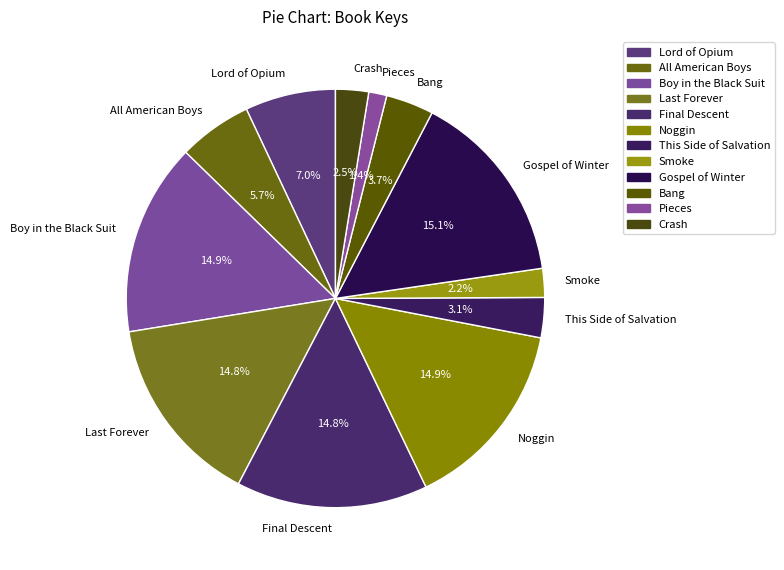

To the nearest percent, what is the combined percentage of Pieces and Boy in the Black Suit?

16%